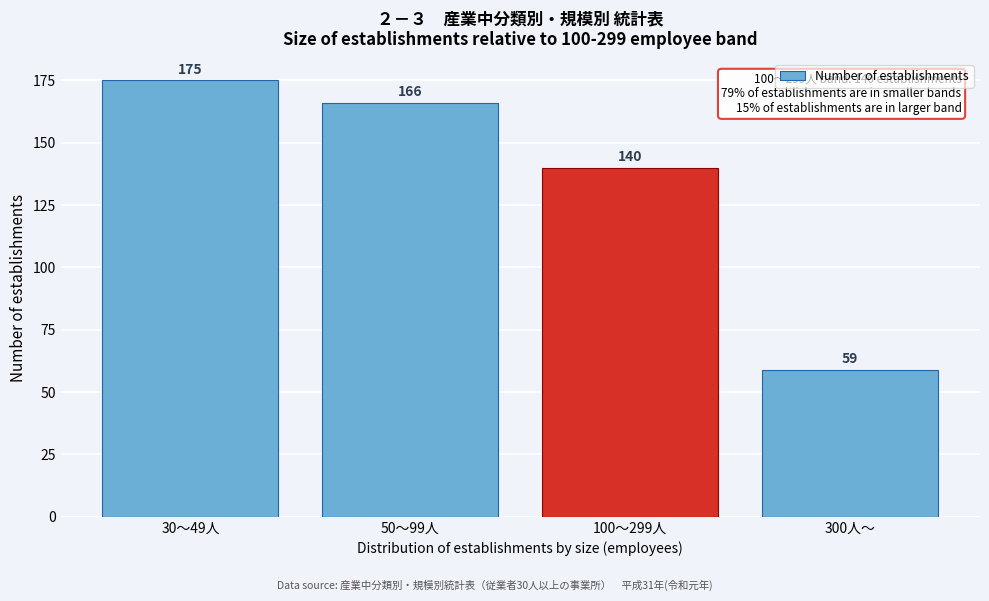

Reading left to right, extract all data points from this chart.

175	166	140	59